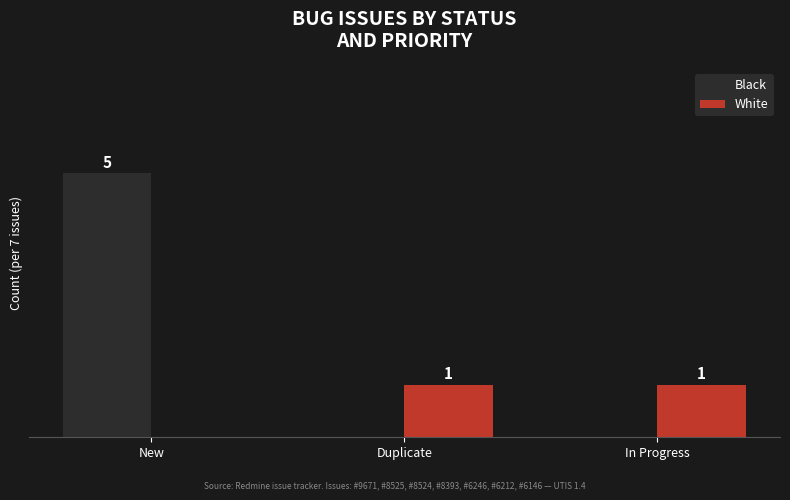

Is the value of White at Duplicate greater than the value of Black at New?

No